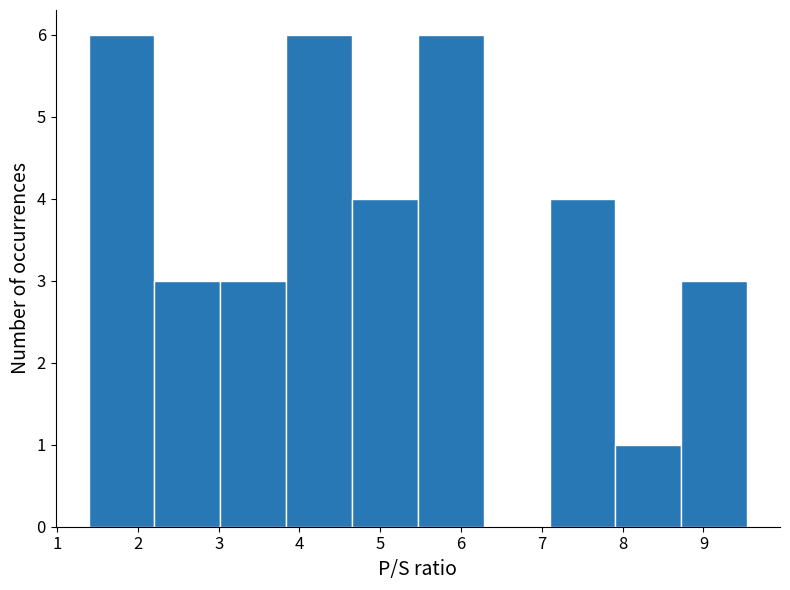

Reading left to right, list every bar in this chart as the range it spans on the x-axis followed by its height. Neither the bar edges nor the heights are printed on the chart, so give them approximately, as read against the axes.

1.4 to 2.2: 6
2.2 to 3.0: 3
3.0 to 3.8: 3
3.8 to 4.7: 6
4.7 to 5.5: 4
5.5 to 6.3: 6
6.3 to 7.1: 0
7.1 to 7.9: 4
7.9 to 8.7: 1
8.7 to 9.5: 3